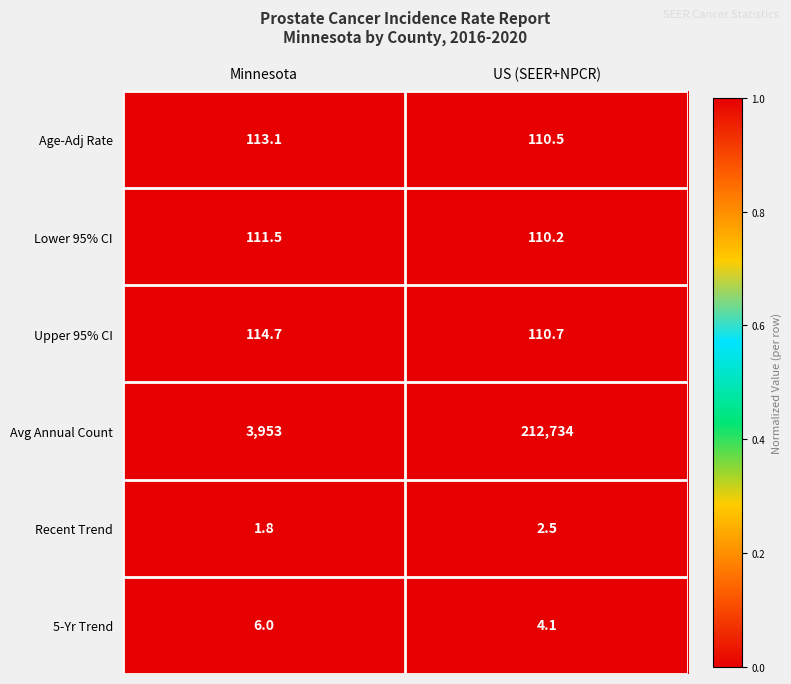

Which label corresponds to the largest value in the chart?

US (SEER+NPCR)